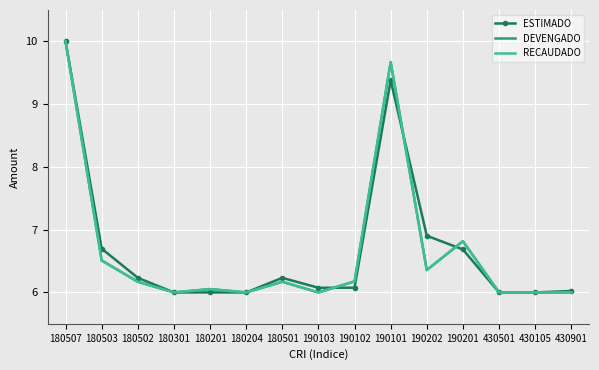

In ESTIMADO, how many points are higher than both neighbors (excluding endpoints)?

2